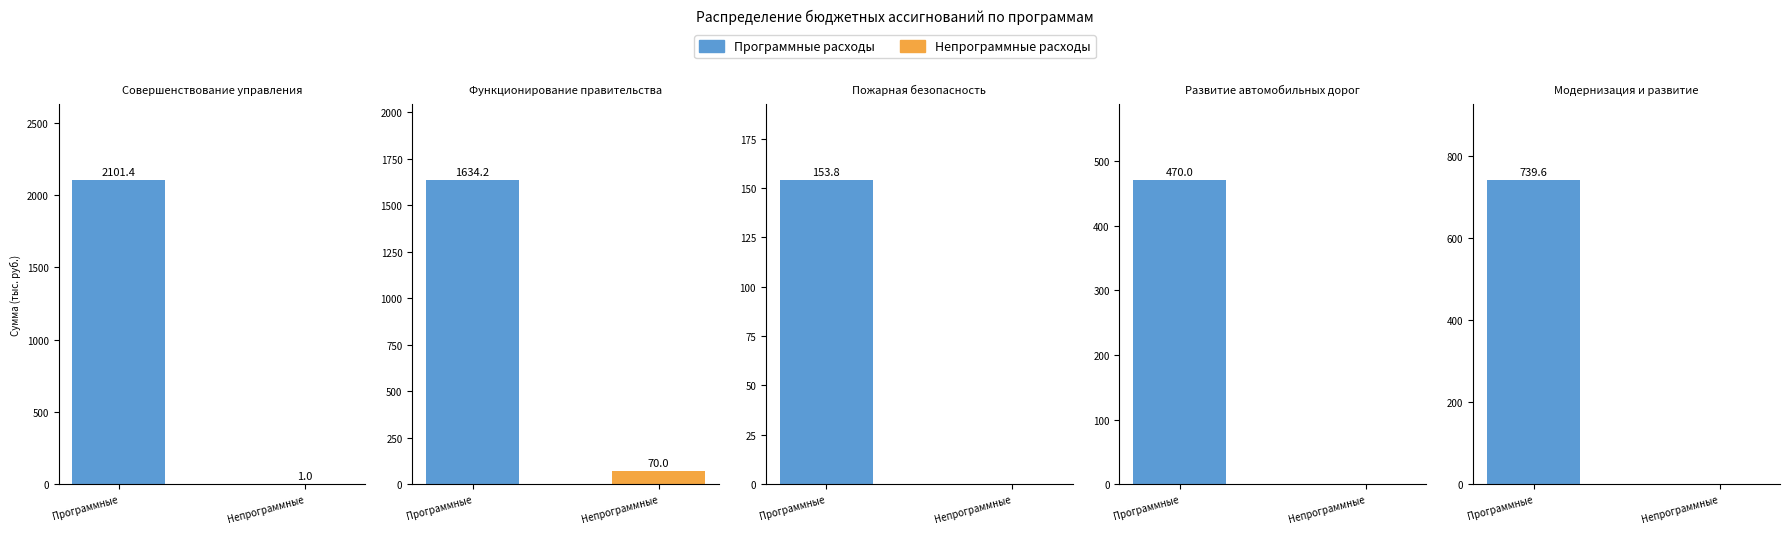

What is the highest value of the Непрограммные расходы series?

70.0